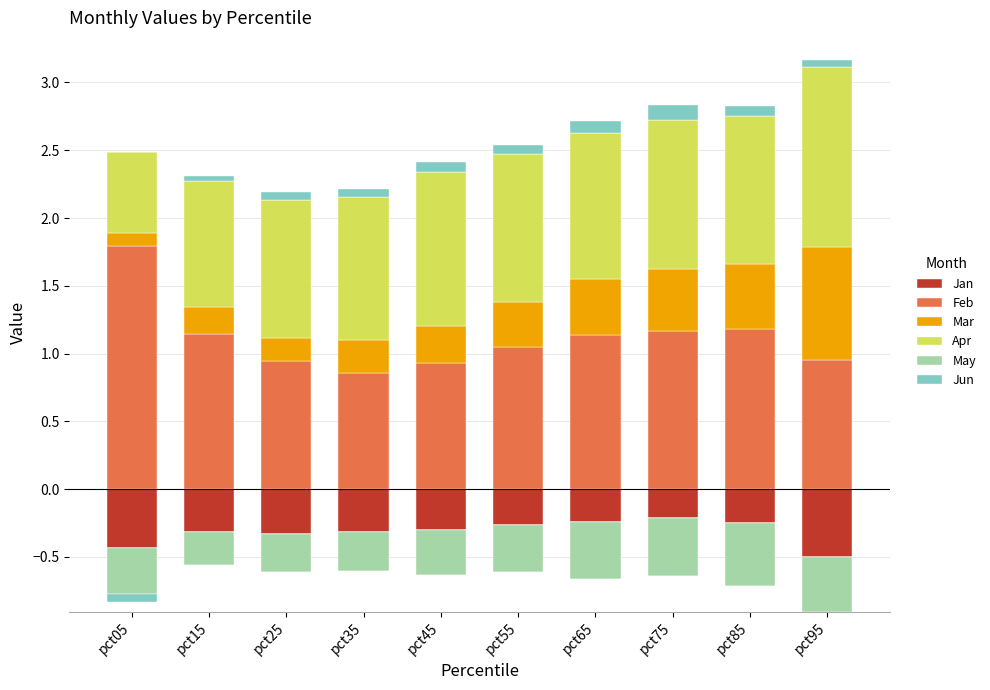

What is the greatest value displayed?

1.8